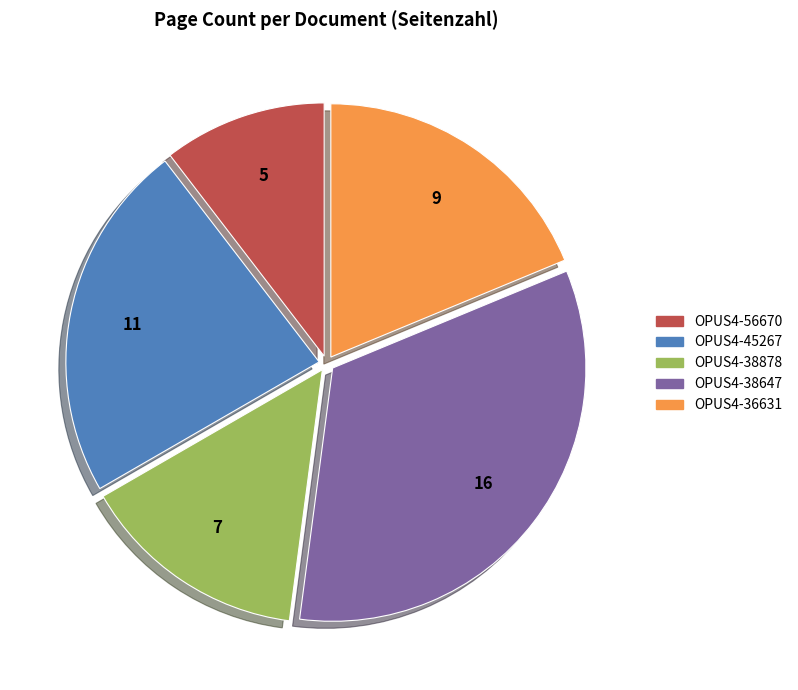

Is it true that OPUS4-38647 is 33% of the pie?

True